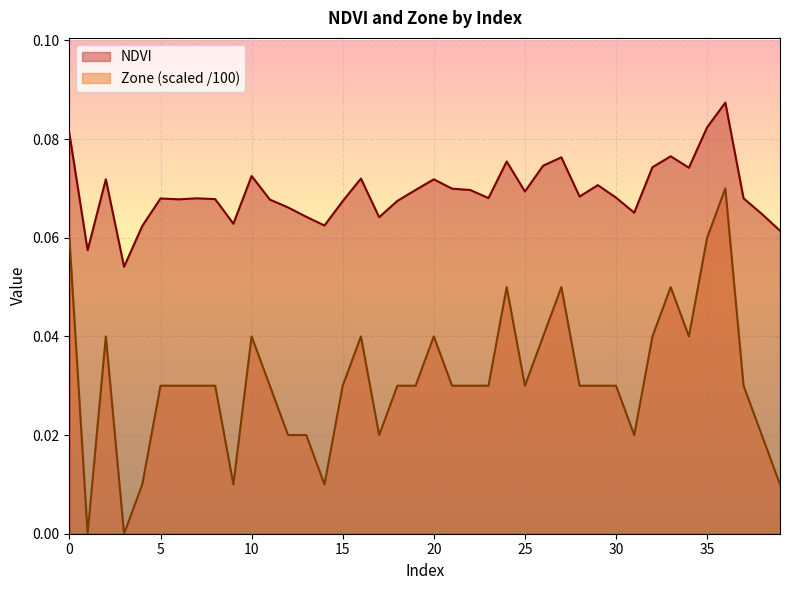

How many lines are shown in the chart?

2